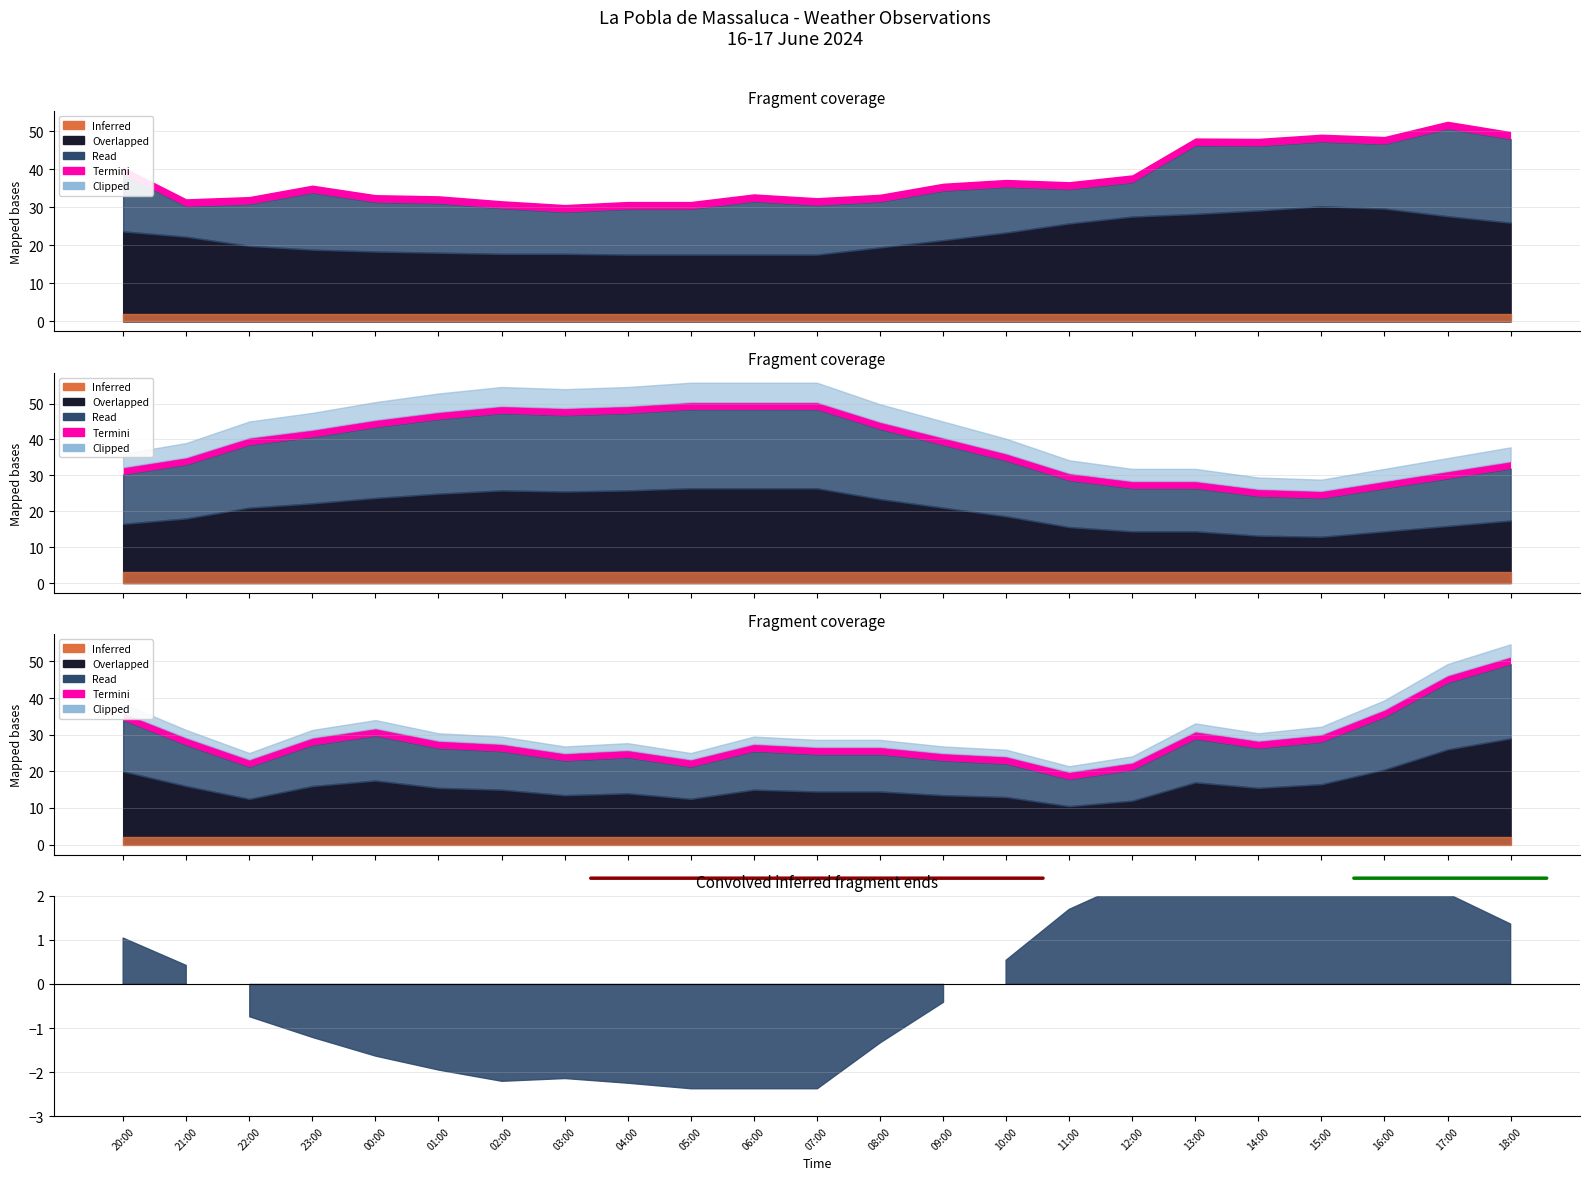

Which has a higher value, 18:00 or 01:00?

18:00